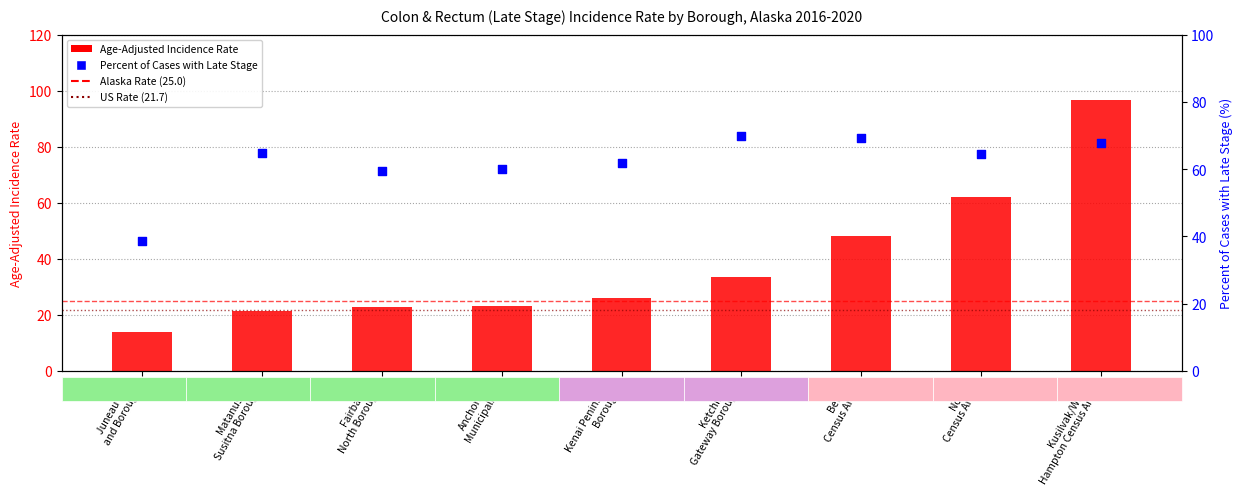

Which series contains the lowest Y value?

Age-Adjusted Incidence Rate